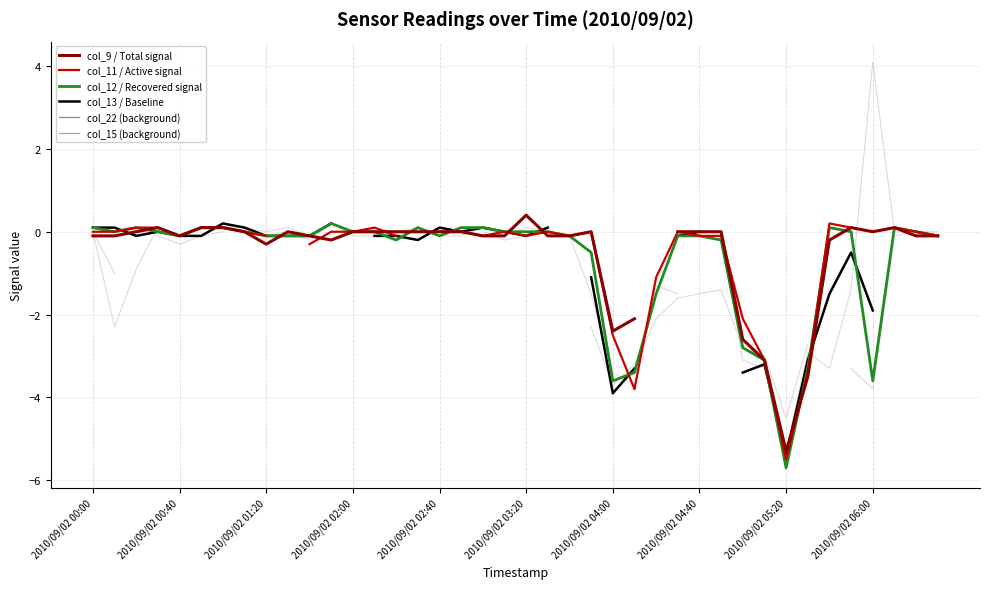

In col_9 (0.901), how many points are lower than both neighbors (excluding endpoints)?

6